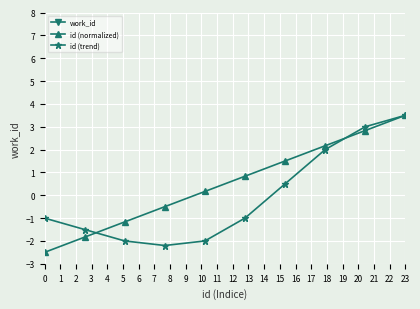

What is the value of the id (normalized) point at the 2nd from the left?

-1.8